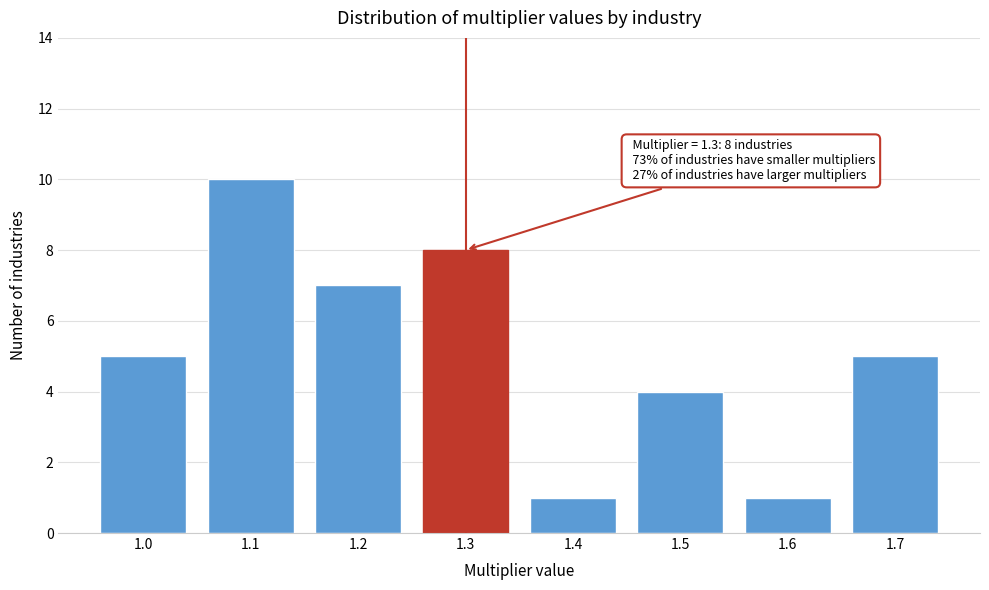

Reading left to right, transcribe all the data shown in this chart.

1.0=5	1.1=10	1.2=7	1.3=8	1.4=1	1.5=4	1.6=1	1.7=5